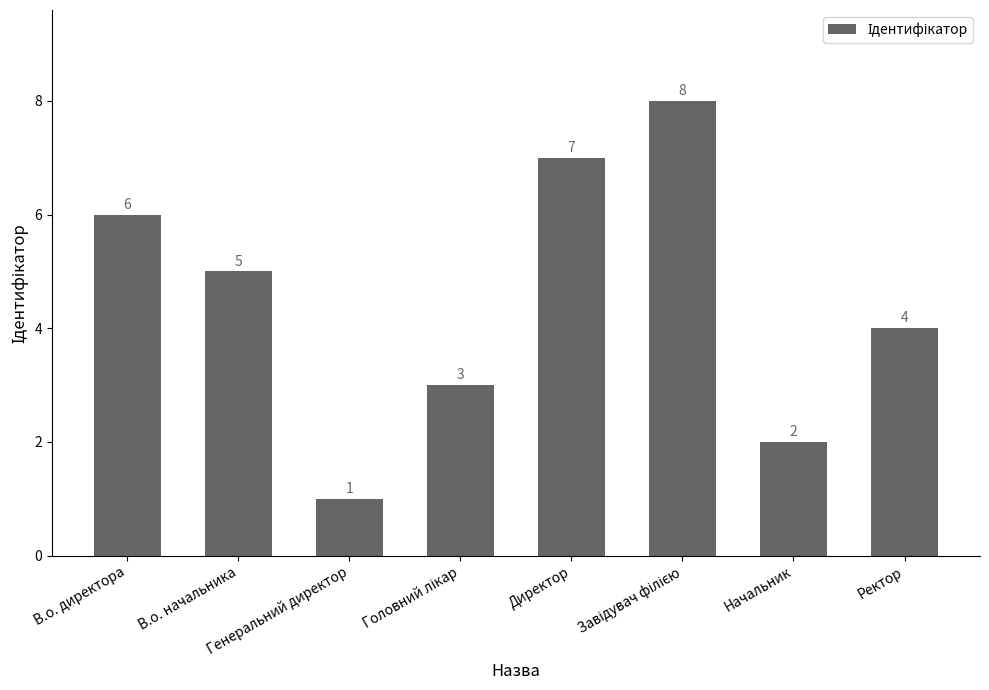

What is the change in value from Генеральний директор to Директор?

+6